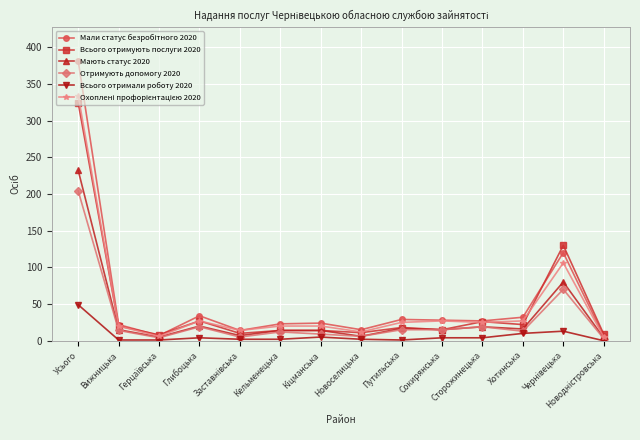

True or false: Мають статус 2020 has more than 0 points higher than both neighbors.

True